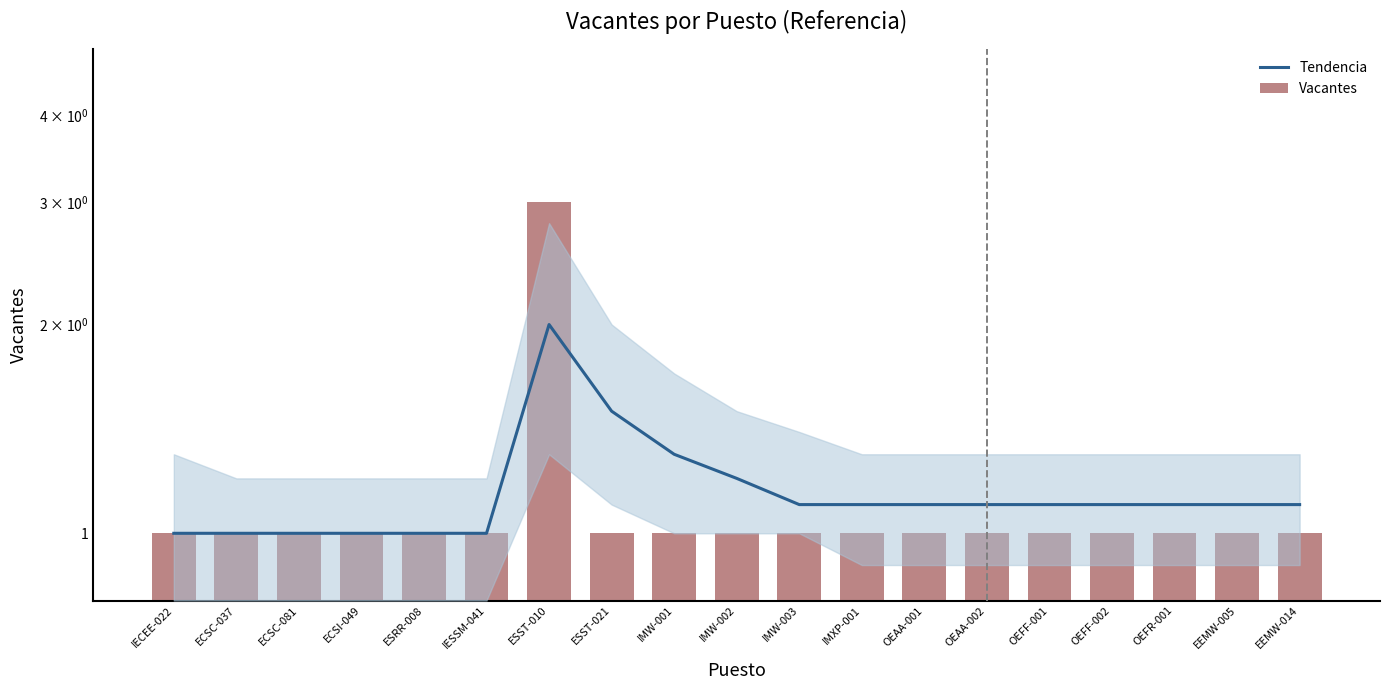

Count the number of data series in this chart.

2